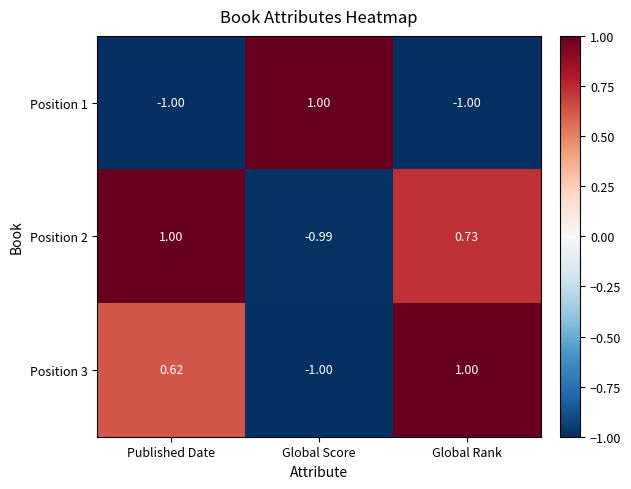

How many negative values does the Position 1 series have?

2